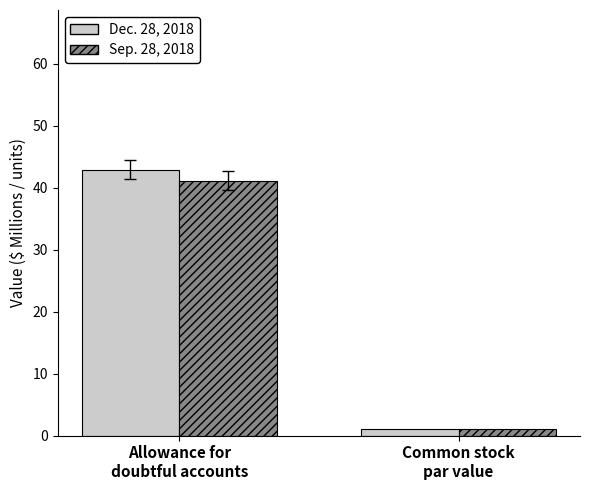

What is the sum of all Sep. 28, 2018 values?

42.1